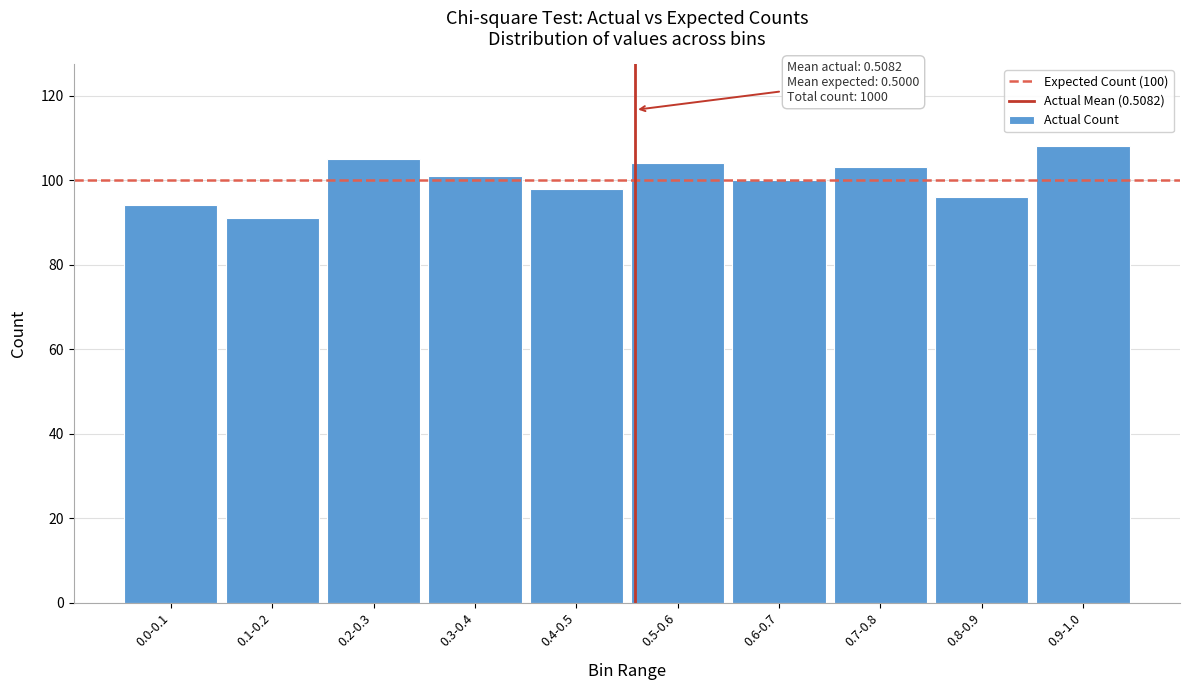

Reading left to right, extract all data points from this chart.

94	91	105	101	98	104	100	103	96	108